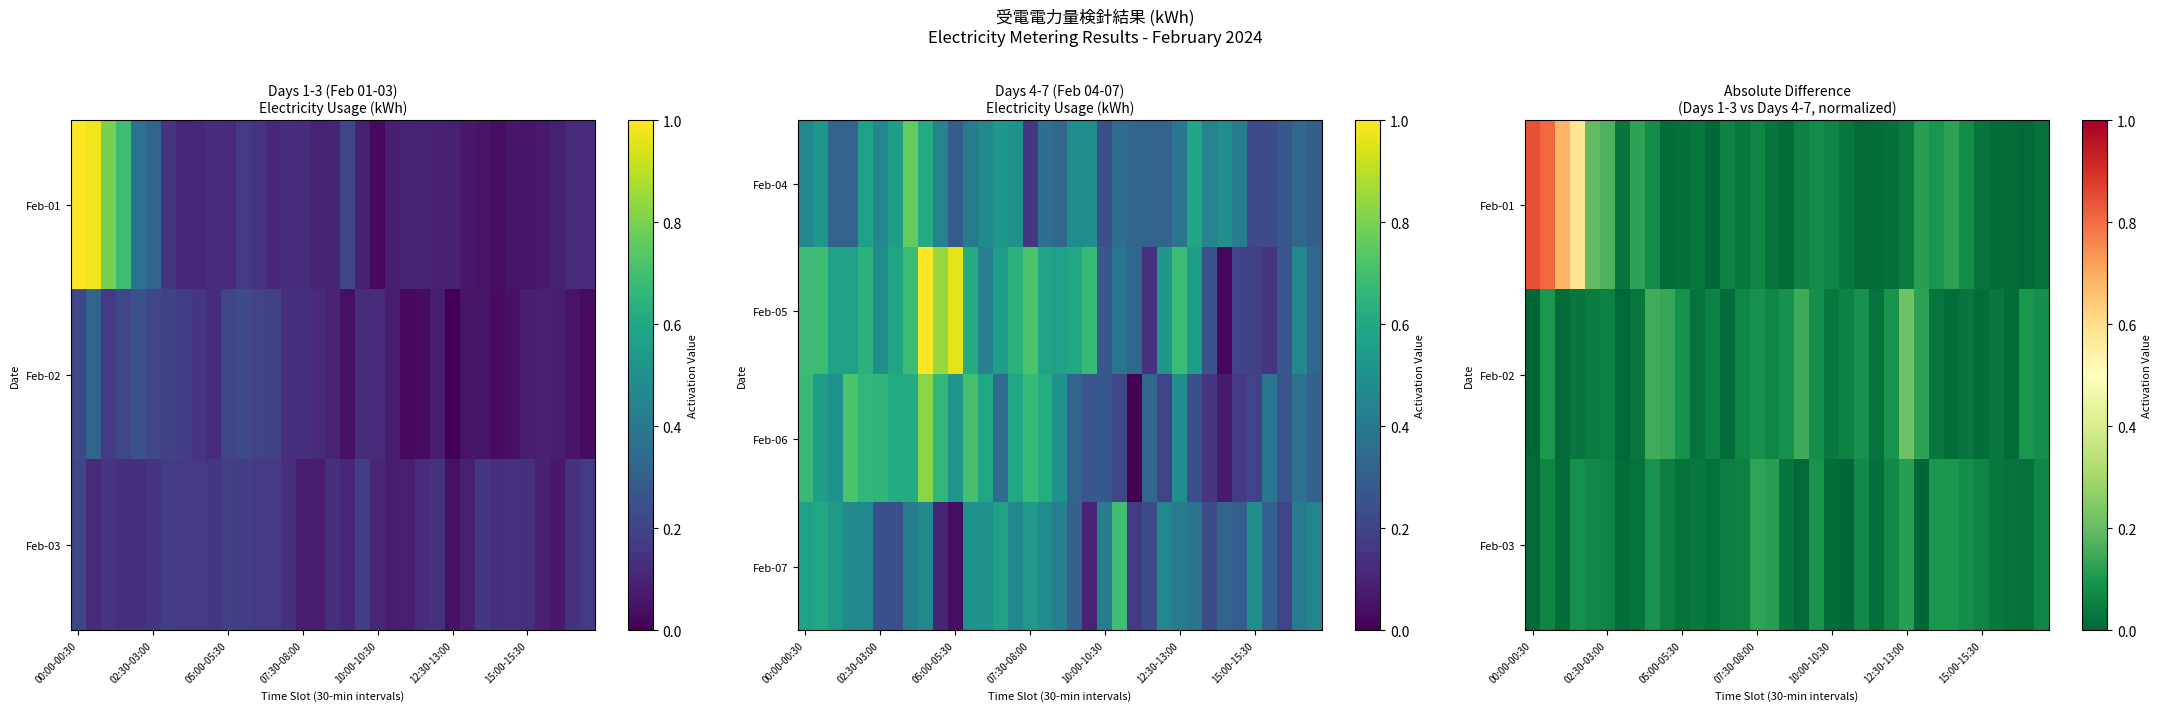

Rank the series at 02:30-03:00 from lowest to highest value.

Feb-02, Feb-03, Feb-01, Feb-07